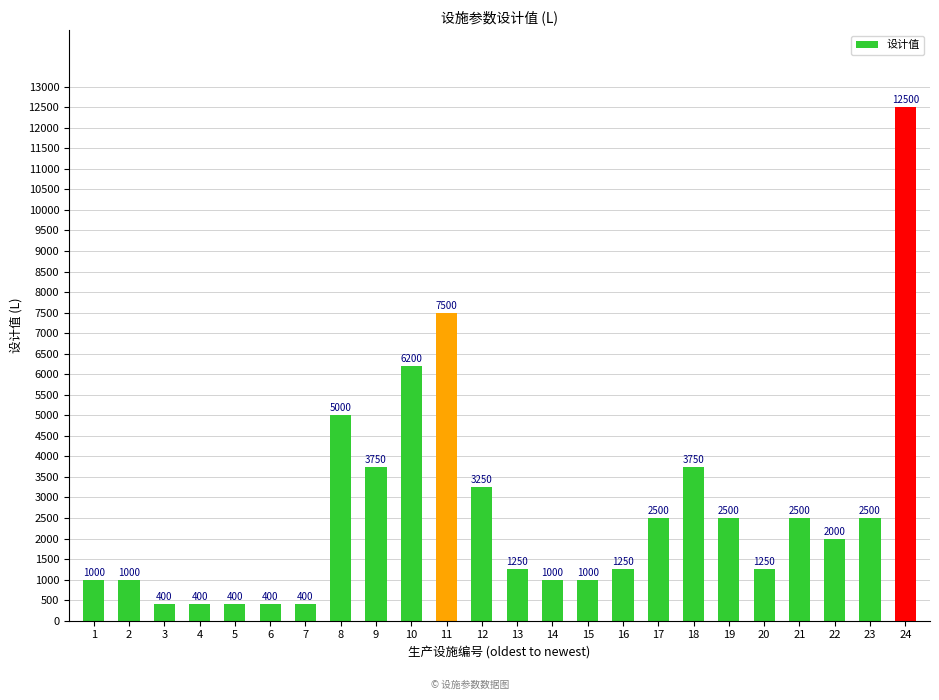

At which label does the data first exceed 2000?

8